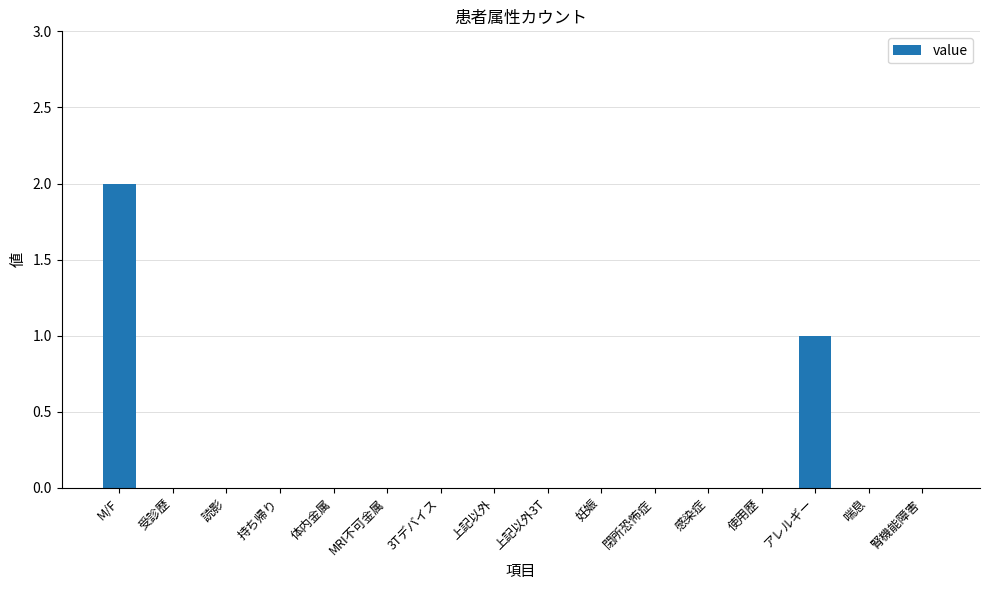

Count the number of data series in this chart.

1